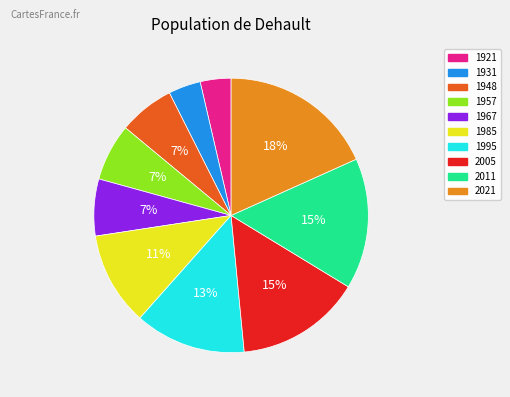

The 1985 slice represents 18% of the pie. True or false?

False